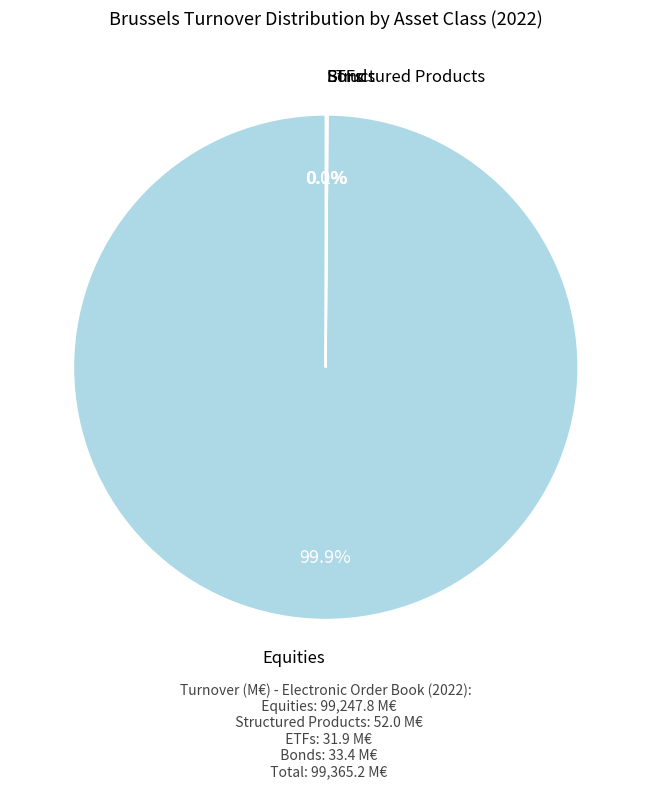

Is there a majority slice in this chart?

Yes